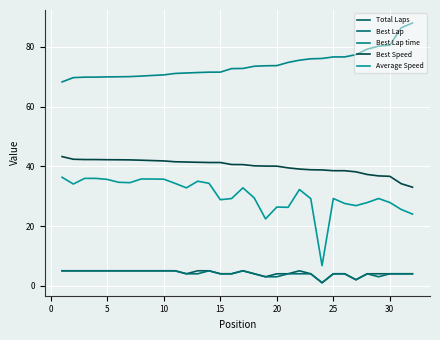

How many lines are shown in the chart?

5